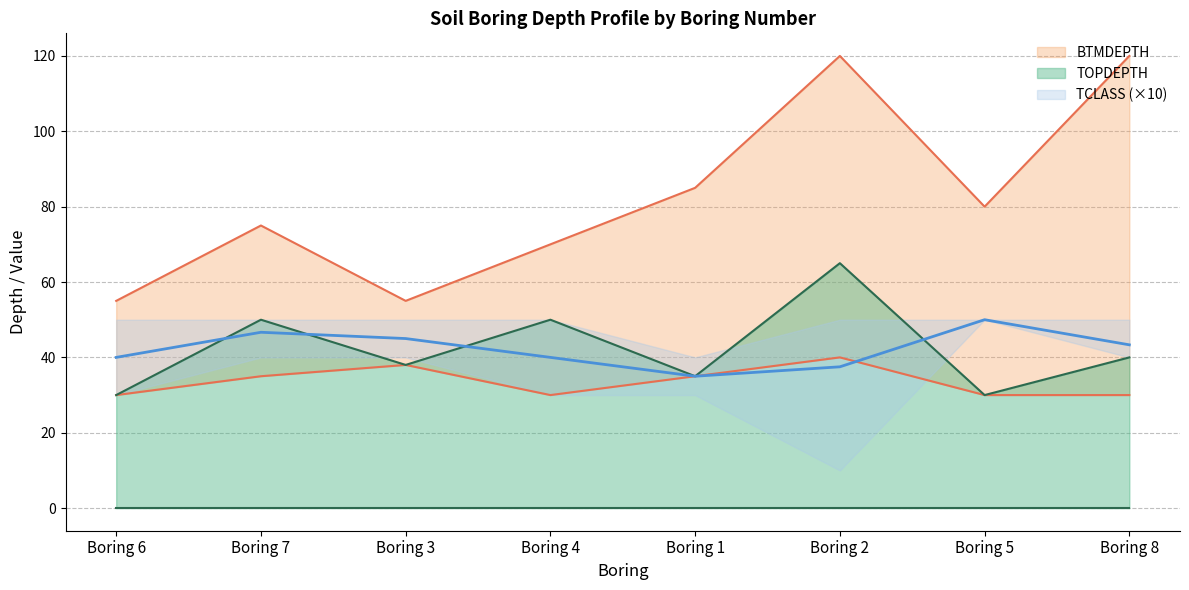

True or false: TOPDEPTH has more than 0 points higher than both neighbors.

True